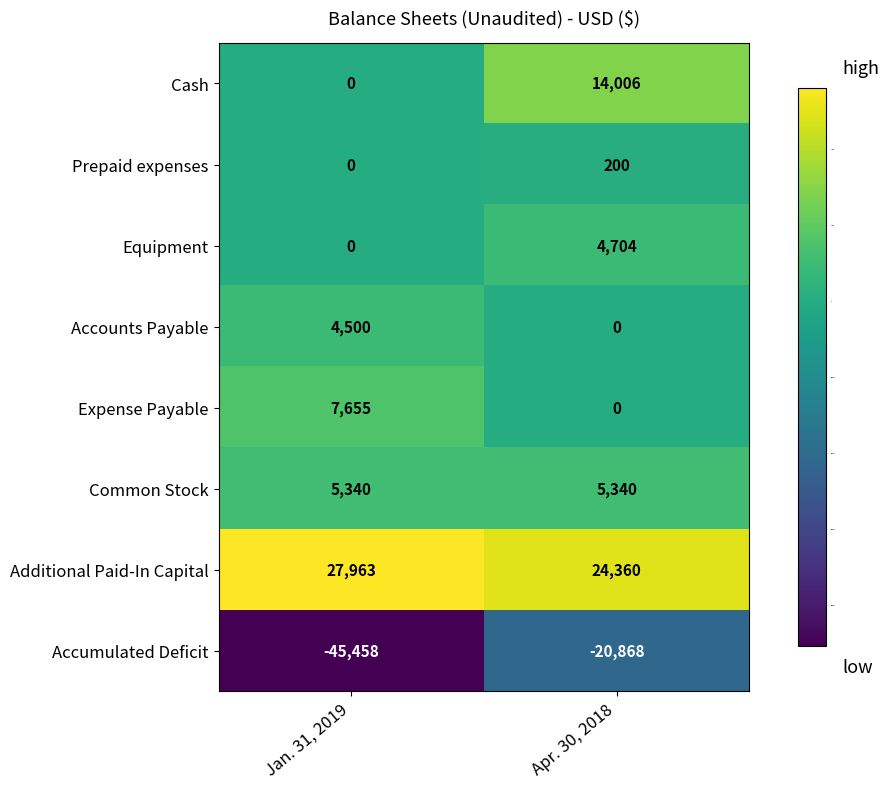

Is it true that Common Stock equals 2018 at Jan. 31, 2019?

False